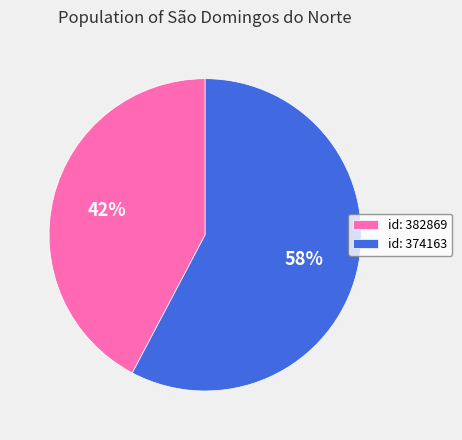

To the nearest percent, what is the average slice percentage?

50%